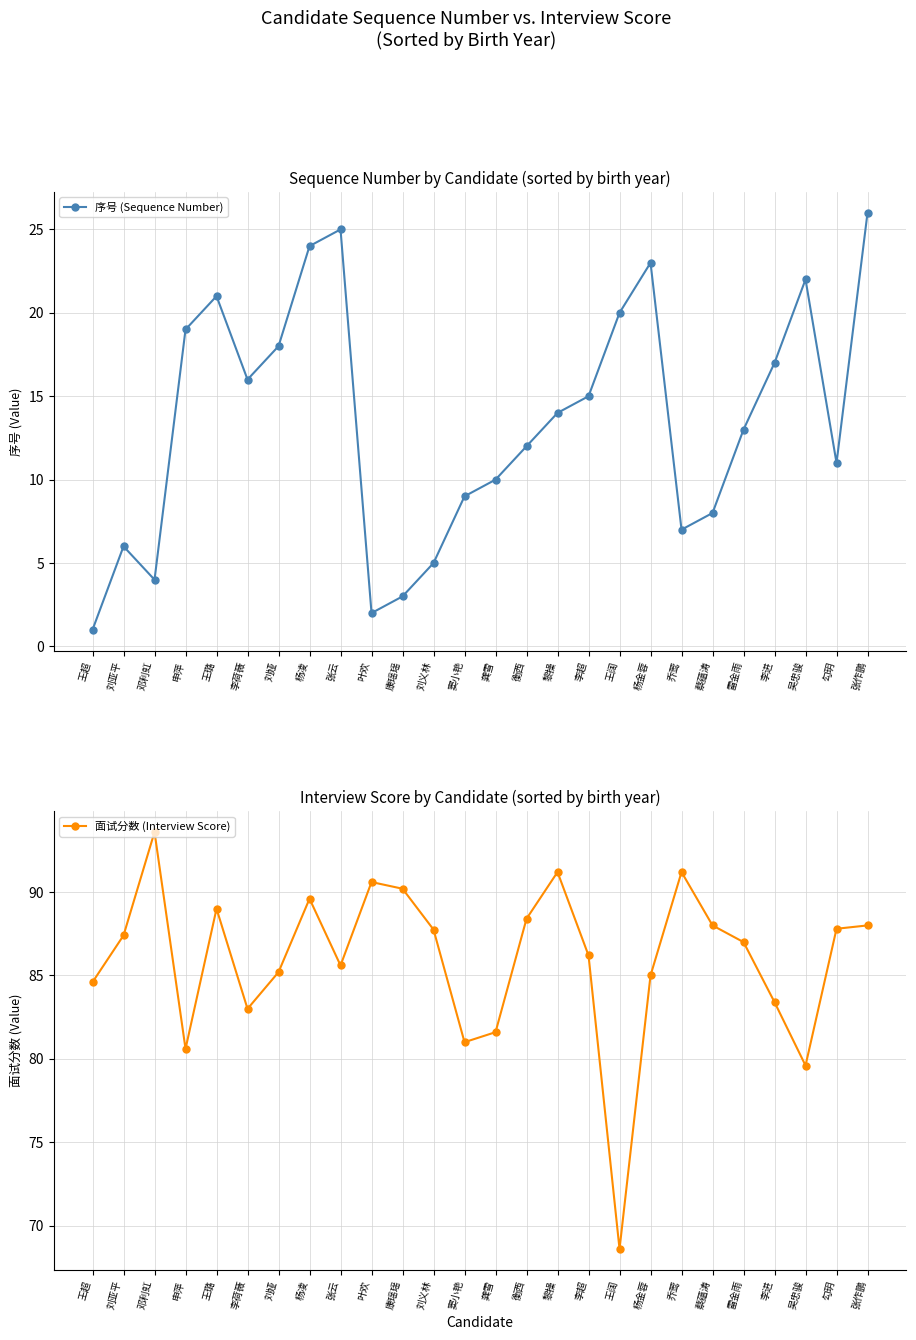

Which series has the largest total across all categories?

面试分数 (Interview Score)